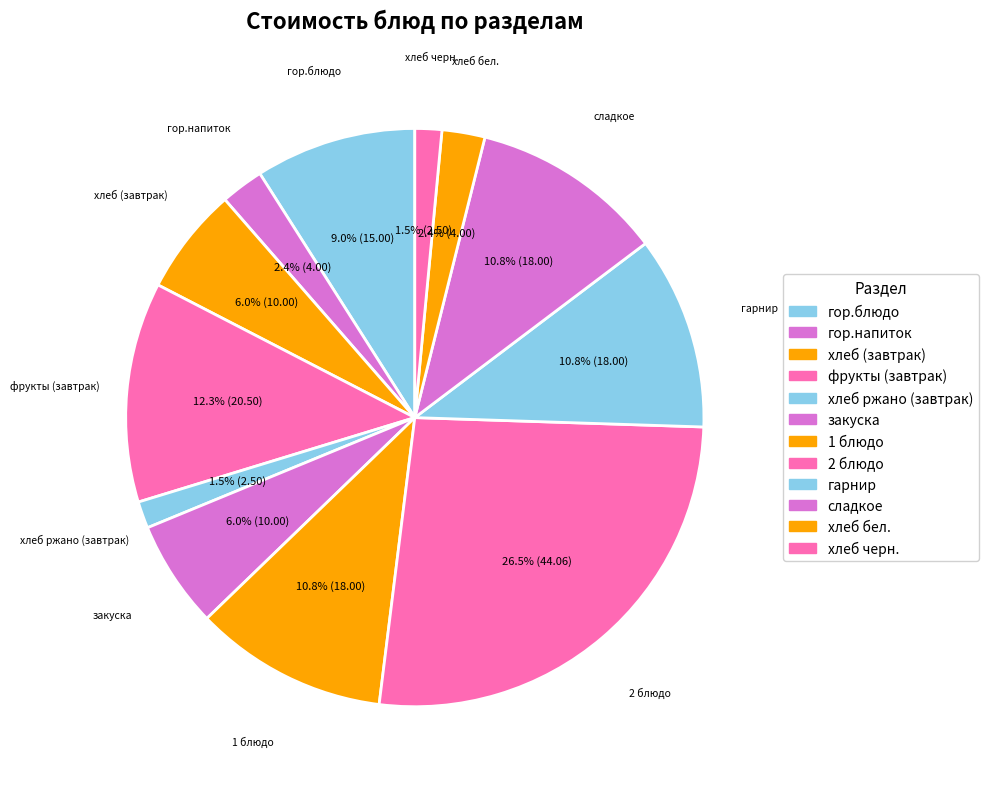

Rank the categories by value from highest to lowest.

2 блюдо, фрукты (завтрак), 1 блюдо, гарнир, сладкое, гор.блюдо, хлеб (завтрак), закуска, гор.напиток, хлеб бел., хлеб ржано (завтрак), хлеб черн.